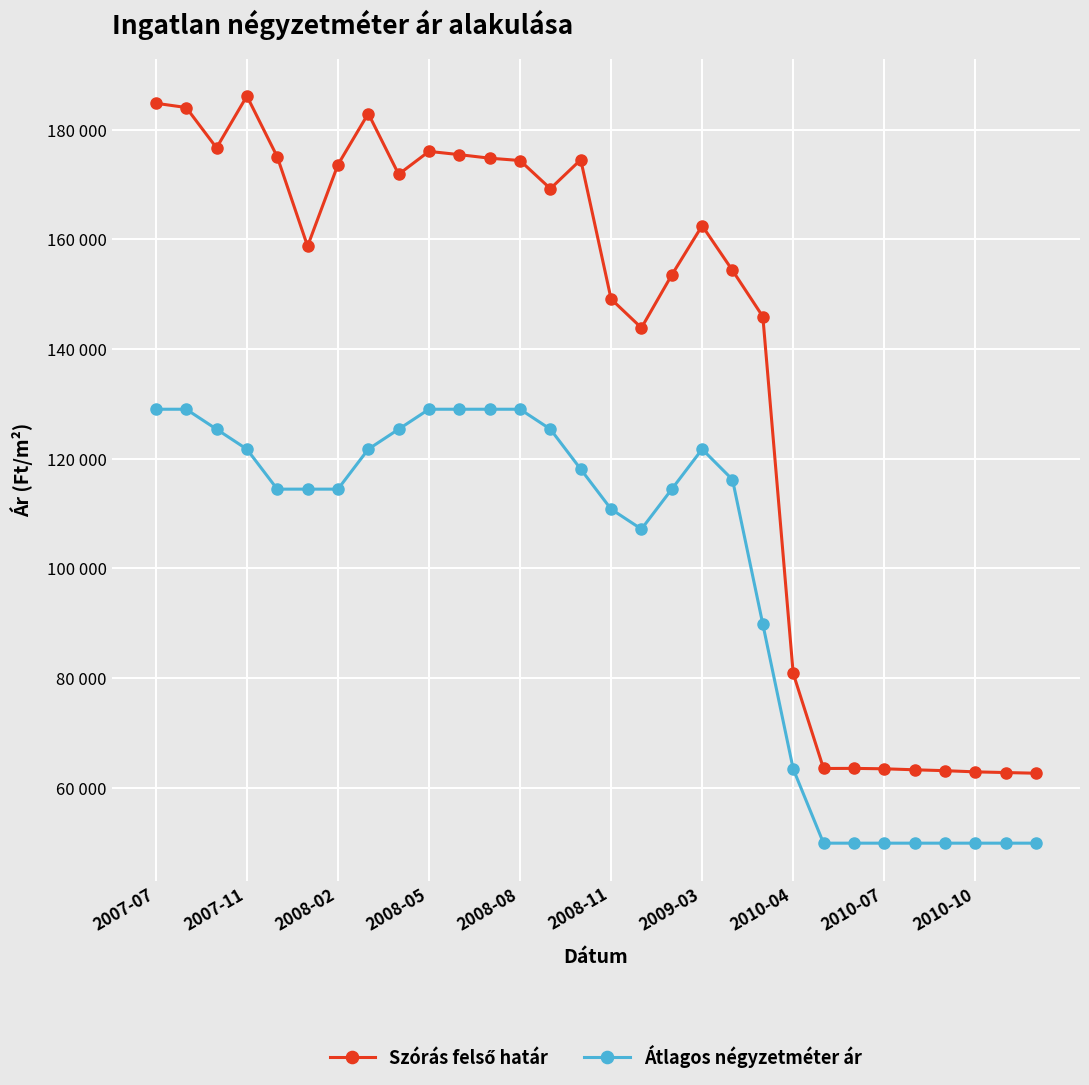

What is the average value of the Átlagos négyzetméter ár series?

99243